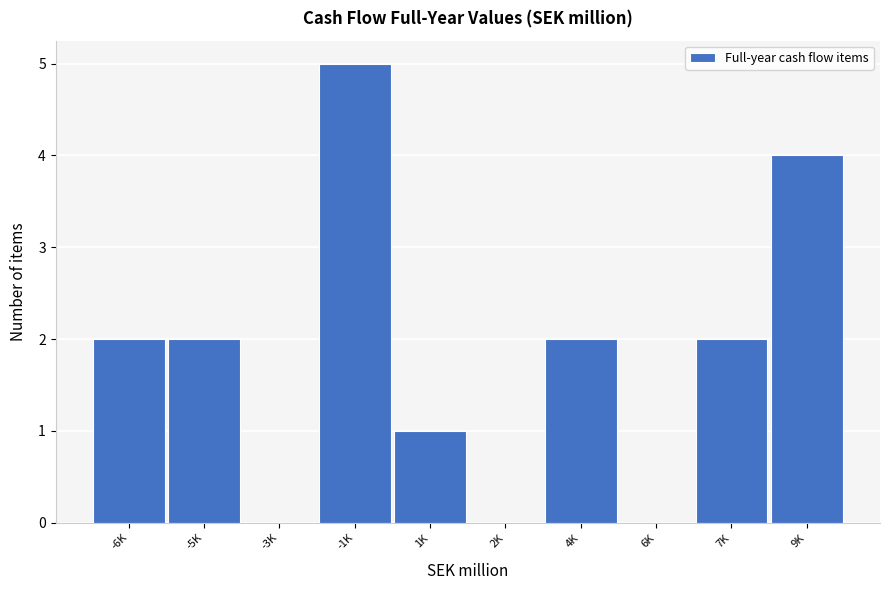

Reading left to right, list all the values displayed in this chart.

-6K=2	-5K=2	-3K=0	-1K=5	1K=1	2K=0	4K=2	6K=0	7K=2	9K=4